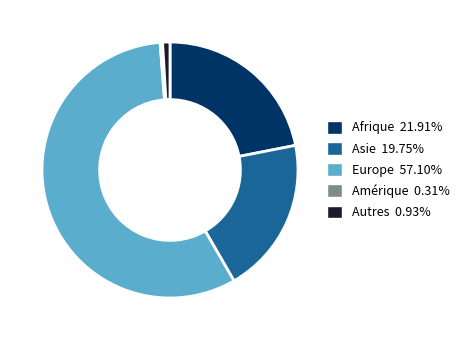

Which category has the smallest portion of the pie?

Amérique